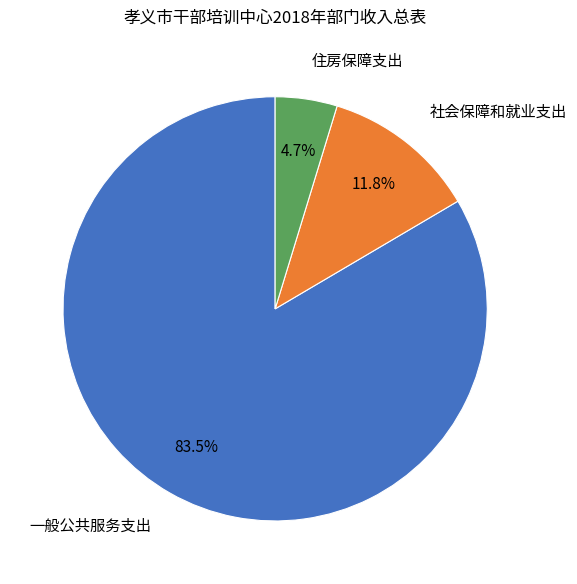

Is it true that 社会保障和就业支出 is 12% of the pie?

True